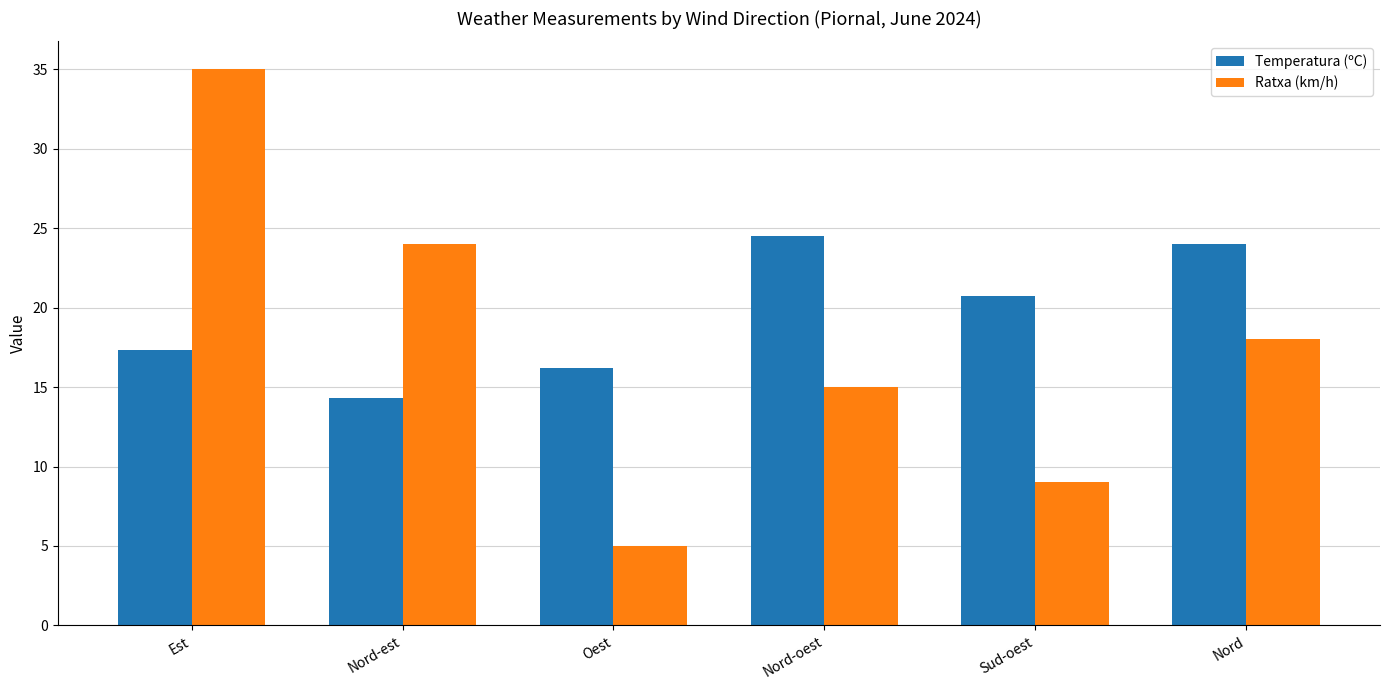

How many data points in Temperatura (ºC) are above 20?

3